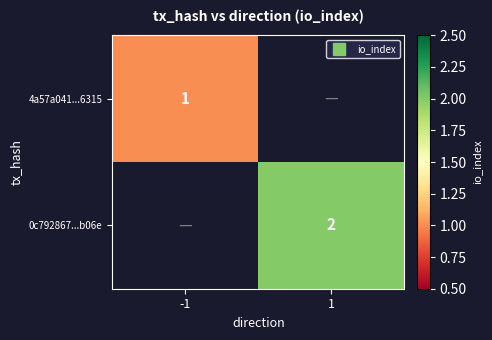

Which category has the lowest value across all series?

-1